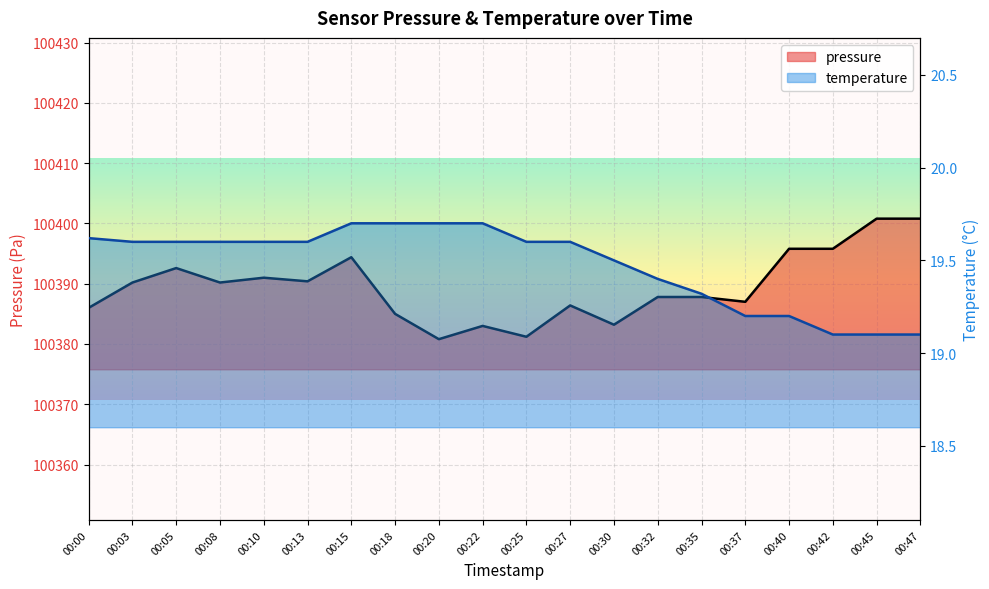

What is the value of the temperature point at the 12th from the left?

19.6